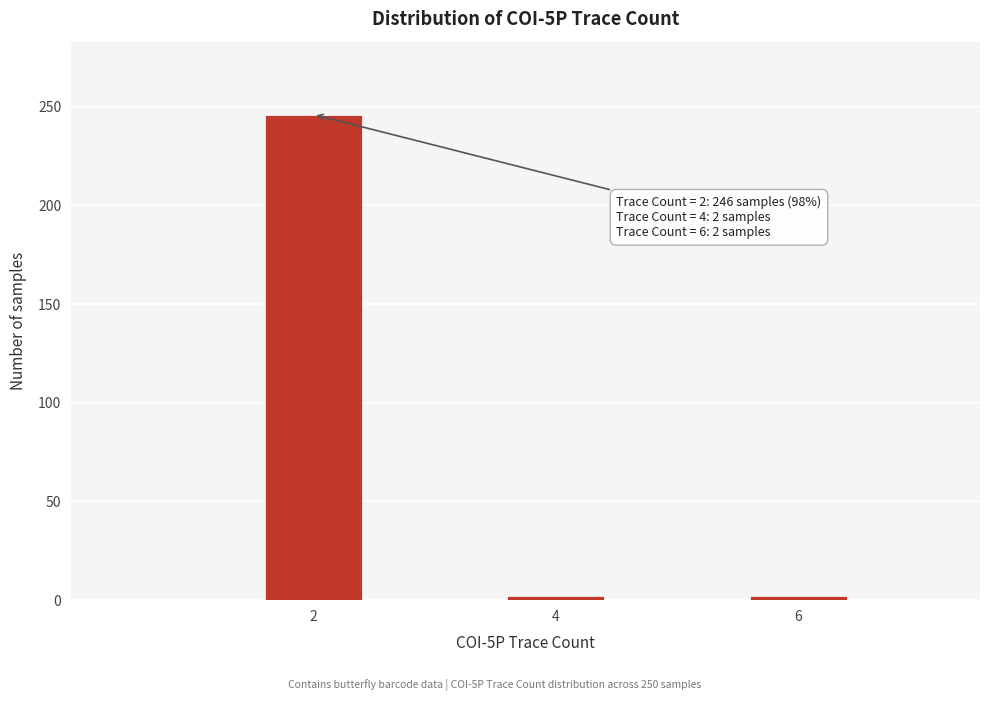

Reading right to left, transcribe all the data shown in this chart.

6=2	4=2	2=246